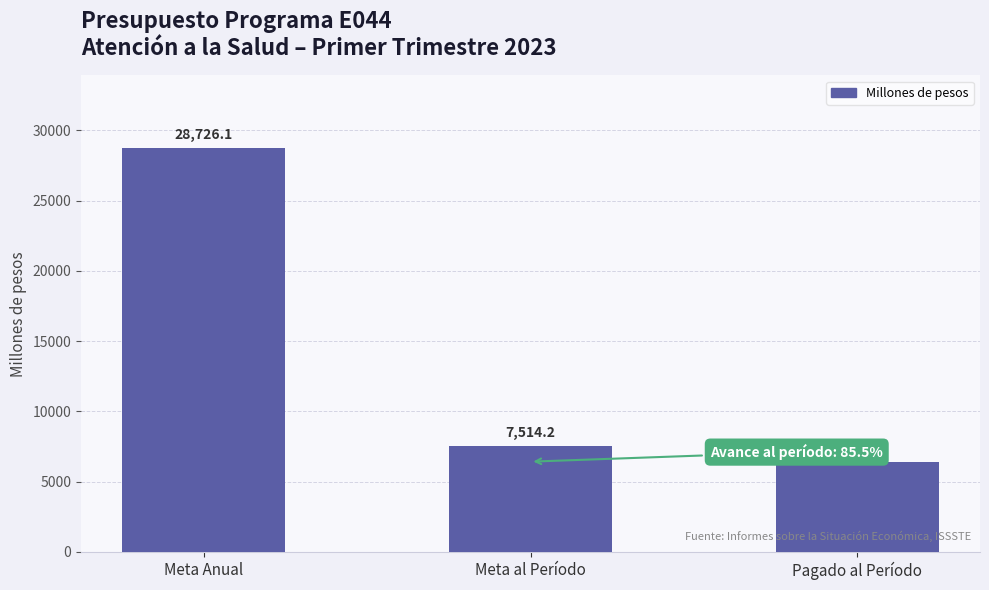

List the labels in order of value, largest first.

Meta Anual, Meta al Período, Pagado al Período